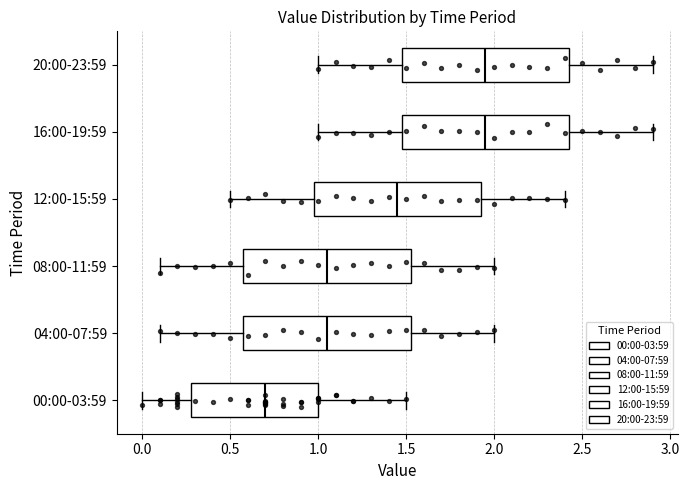

Reading bottom to top, transcribe this box plot: for each box, give where its median line is, the range the box spans, and where its two whiskers end, as read against the x-axis. The values are not printed on the chart, so give them approximately, as read against the axis.

00:00-03:59: median 0.70, box 0.30 to 1.00, whiskers 0.00 to 1.50
04:00-07:59: median 1.05, box 0.60 to 1.55, whiskers 0.10 to 2.00
08:00-11:59: median 1.05, box 0.60 to 1.55, whiskers 0.10 to 2.00
12:00-15:59: median 1.45, box 1.00 to 1.95, whiskers 0.50 to 2.40
16:00-19:59: median 1.95, box 1.50 to 2.45, whiskers 1.00 to 2.90
20:00-23:59: median 1.95, box 1.50 to 2.45, whiskers 1.00 to 2.90